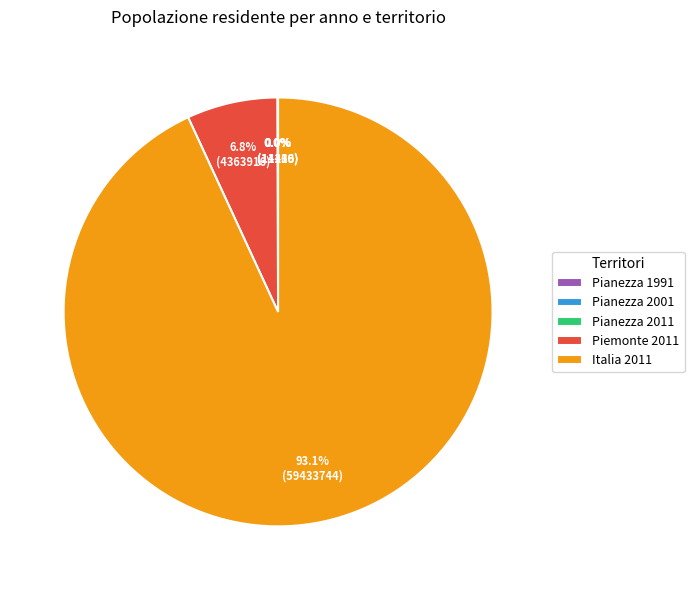

Is there a majority slice in this chart?

Yes